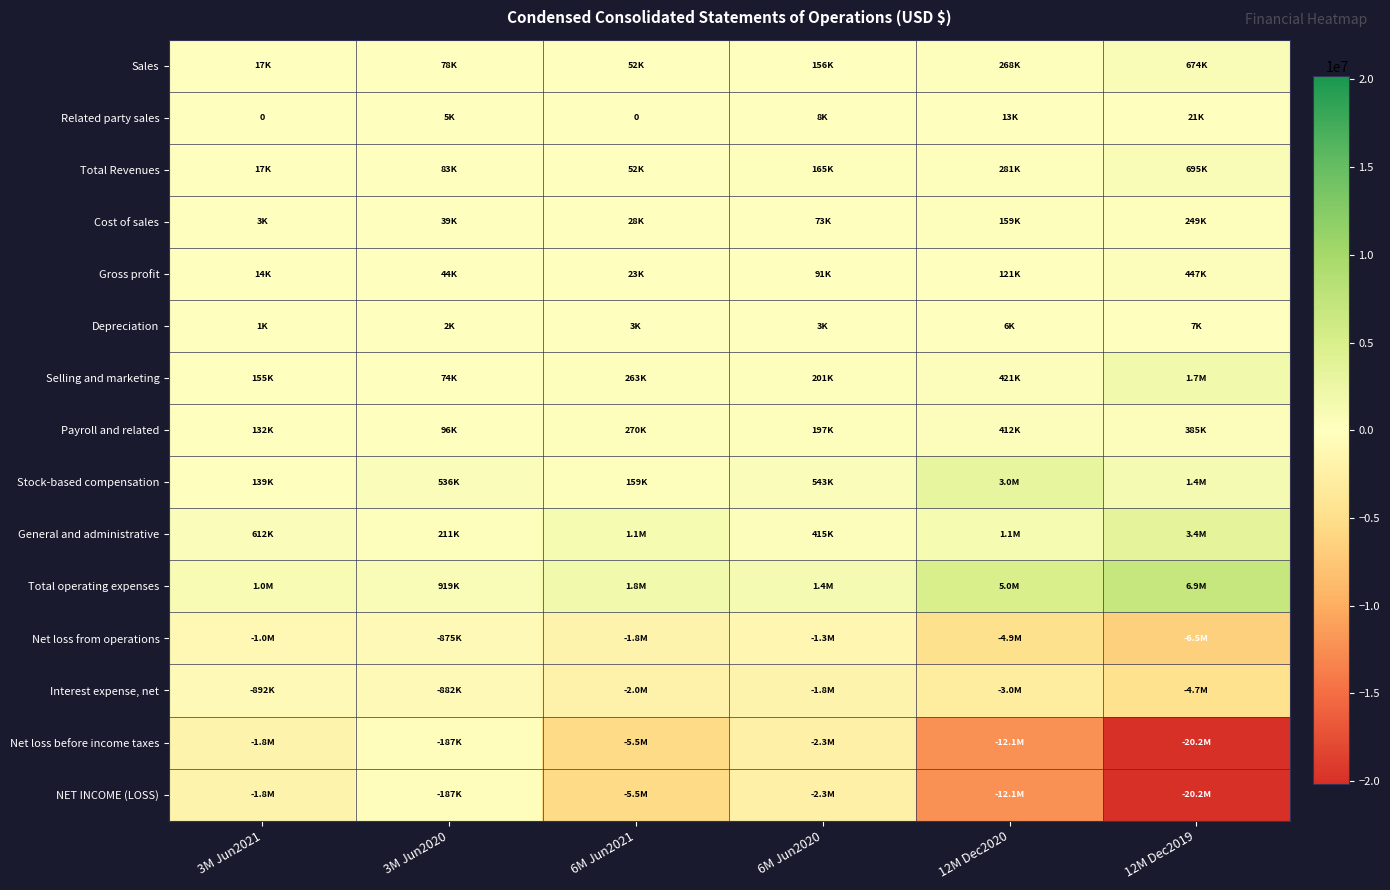

At which label does Sales first exceed 156474?

12M Dec2020